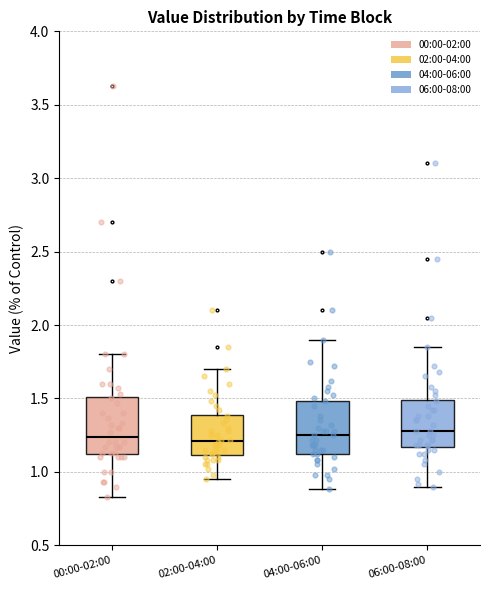

Reading left to right, read every box against the y-axis: the position of its median line, the range the box covers, and the ends of its whiskers. The values are not printed on the chart, so give them approximately, as read against the axis.

00:00-02:00: median 1.25, box 1.10 to 1.50, whiskers 0.85 to 1.80
02:00-04:00: median 1.20, box 1.10 to 1.40, whiskers 0.95 to 1.70
04:00-06:00: median 1.25, box 1.10 to 1.50, whiskers 0.90 to 1.90
06:00-08:00: median 1.30, box 1.15 to 1.50, whiskers 0.90 to 1.85